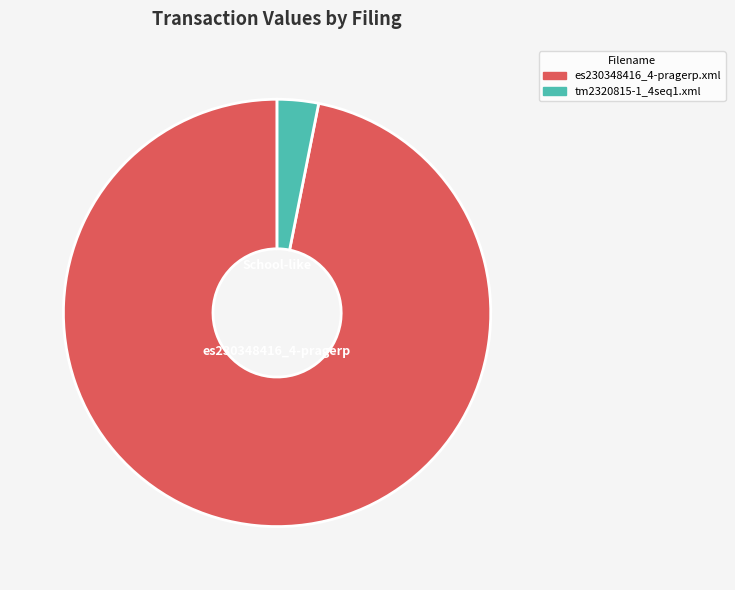

Rank the categories by value from lowest to highest.

tm2320815-1_4seq1.xml, es230348416_4-pragerp.xml